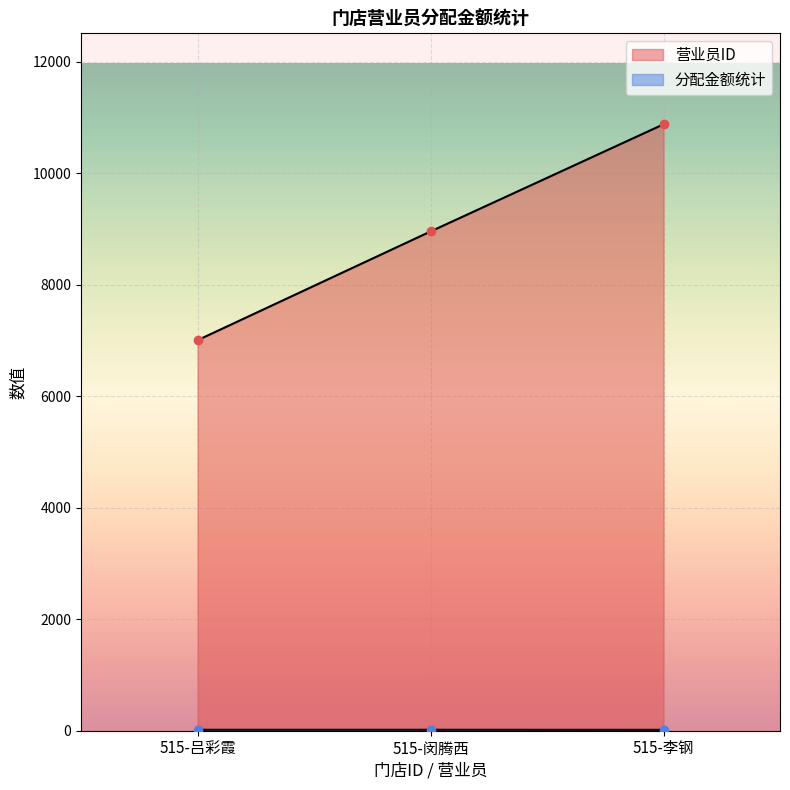

Where is 分配金额统计 nearest to the value 16?

515-李钢